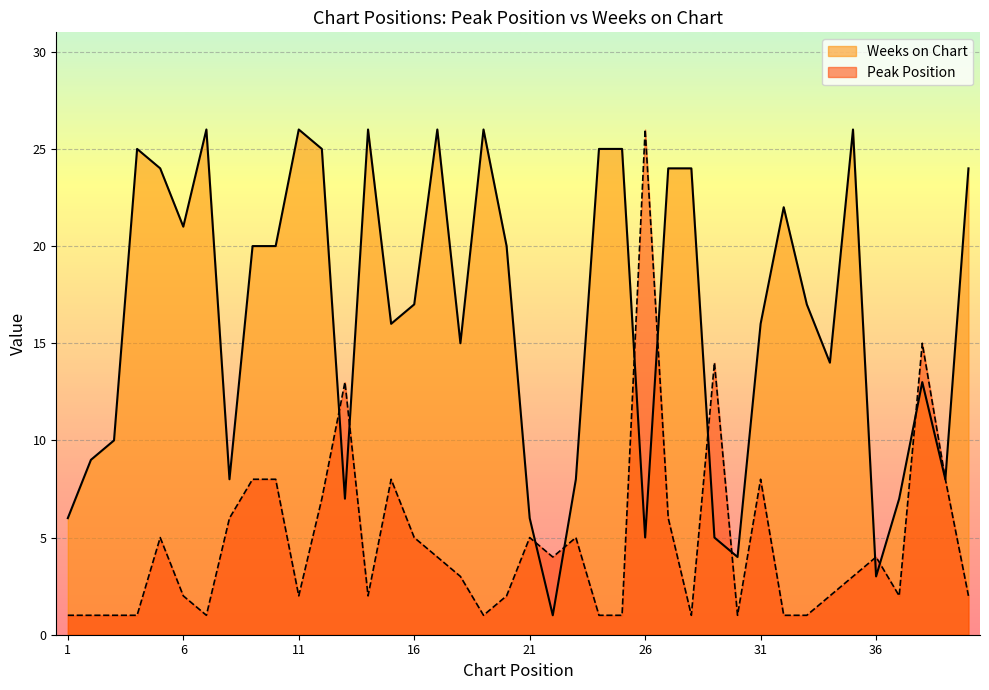

What value does the Weeks on Chart series have at 34?

14